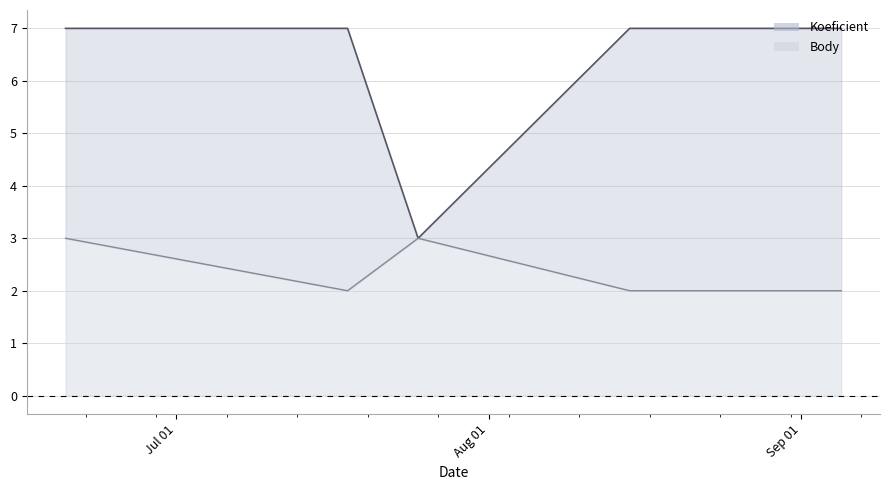

Rank the series by their average value, from lowest to highest.

Body, Koeficient